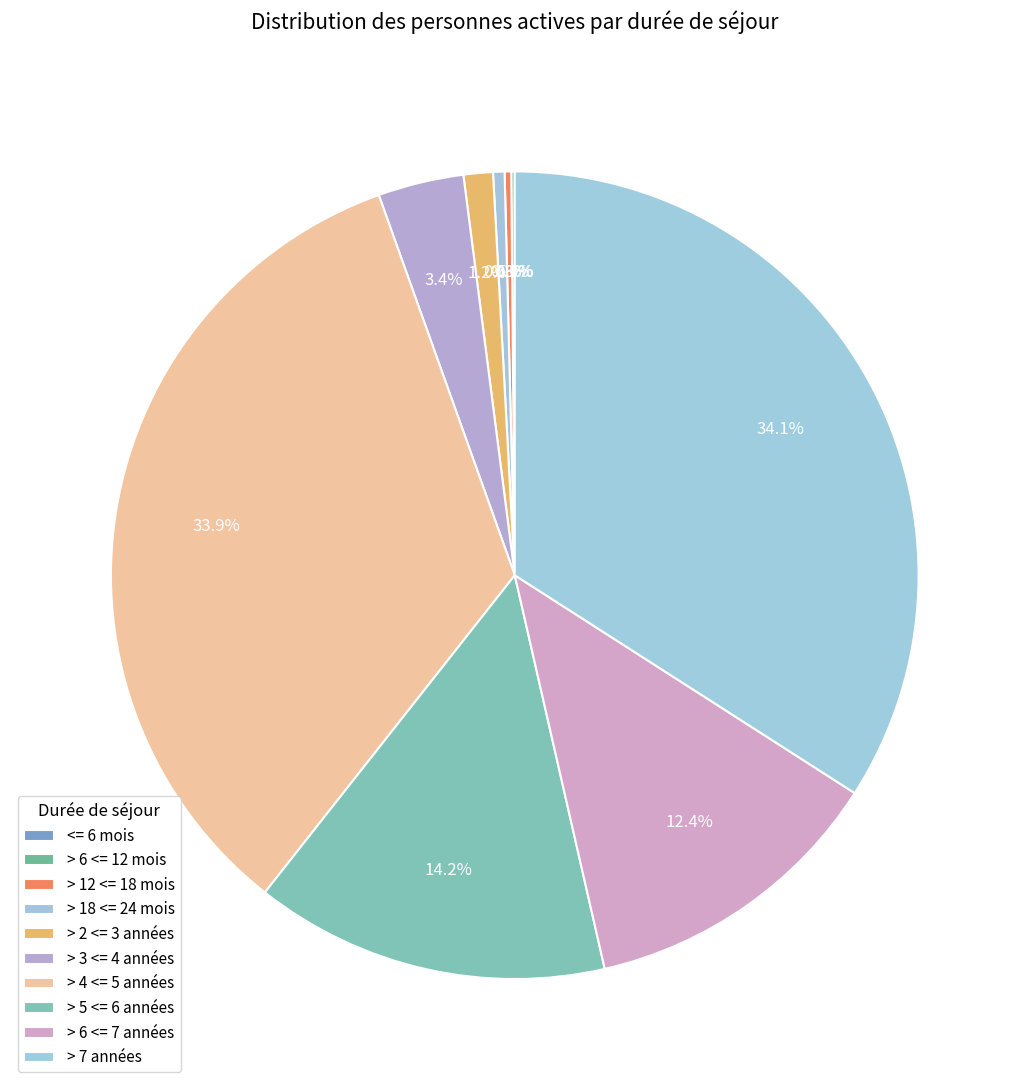

Does > 6 <= 12 mois represent more than half of the total?

No